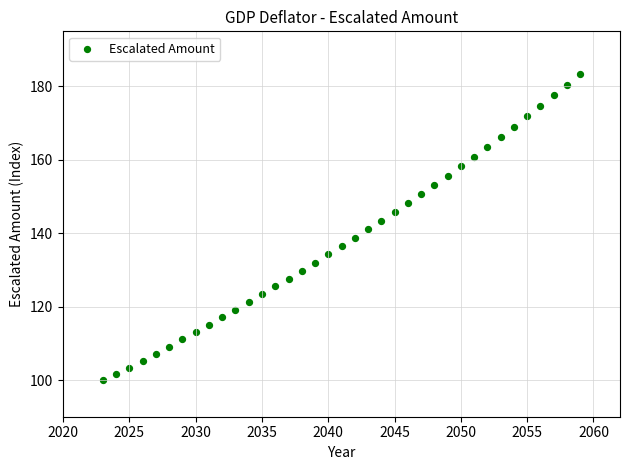

What is the range of X values (max minus min)?

36.0